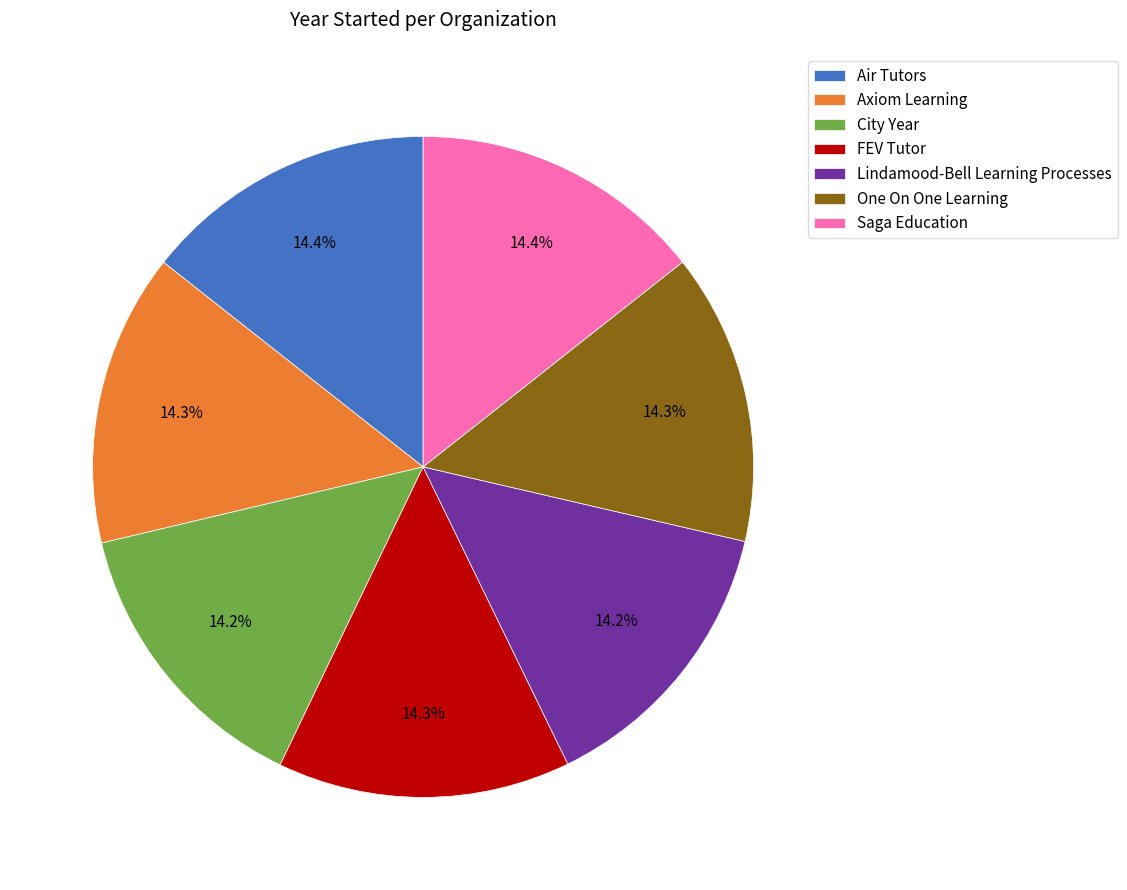

Do Saga Education and City Year together represent more than half of the pie?

No